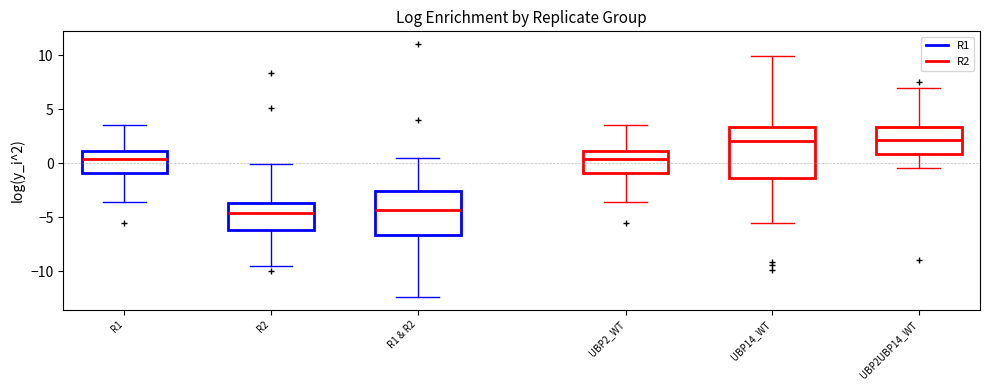

Reading left to right, transcribe this box plot: for each box, give where its median line is, the range the box spans, and where its two whiskers end, as read against the y-axis. The values are not printed on the chart, so give them approximately, as read against the axis.

R1: median 0.5, box -1.0 to 1.0, whiskers -3.5 to 3.5
R2: median -4.5, box -6.0 to -3.5, whiskers -9.5 to 0.0
R1 & R2: median -4.5, box -6.5 to -2.5, whiskers -12.5 to 0.5
UBP2_WT: median 0.5, box -1.0 to 1.0, whiskers -3.5 to 3.5
UBP14_WT: median 2.0, box -1.5 to 3.5, whiskers -5.5 to 10.0
UBP2UBP14_WT: median 2.0, box 1.0 to 3.5, whiskers -0.5 to 7.0